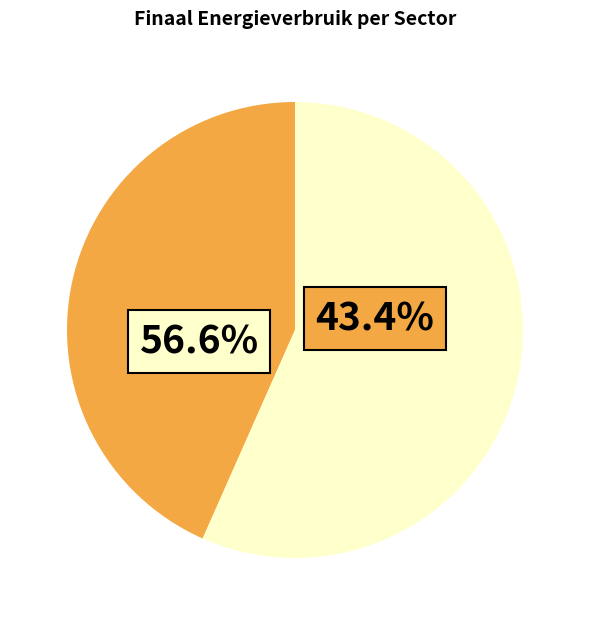

True or false: huishoudens accounts for 26% of the total.

False